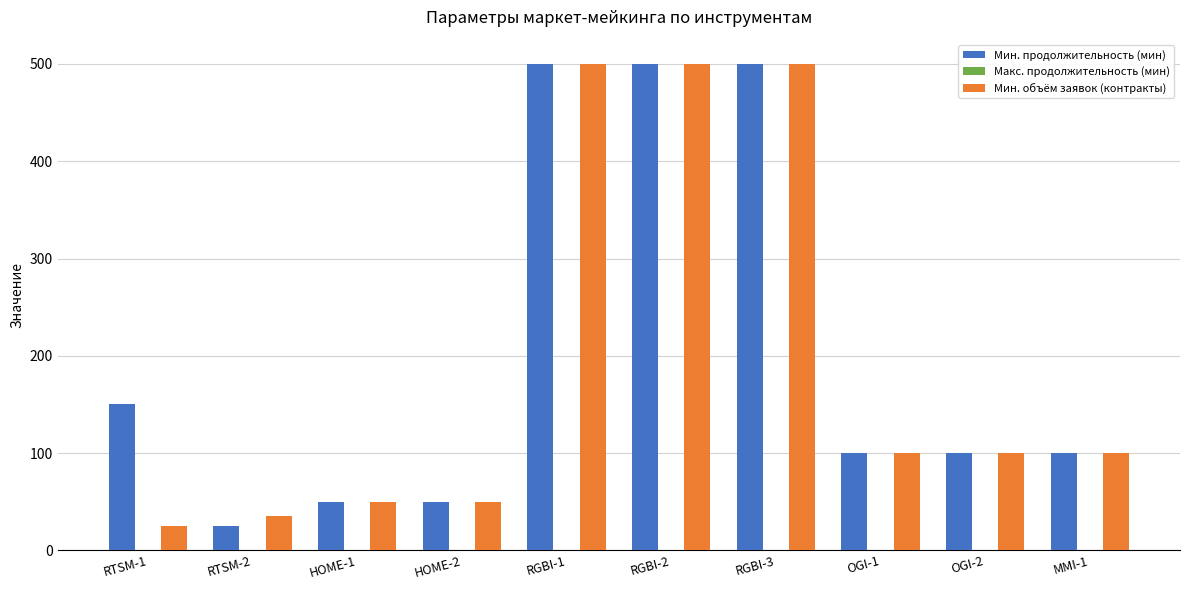

How many groups of bars are there?

10